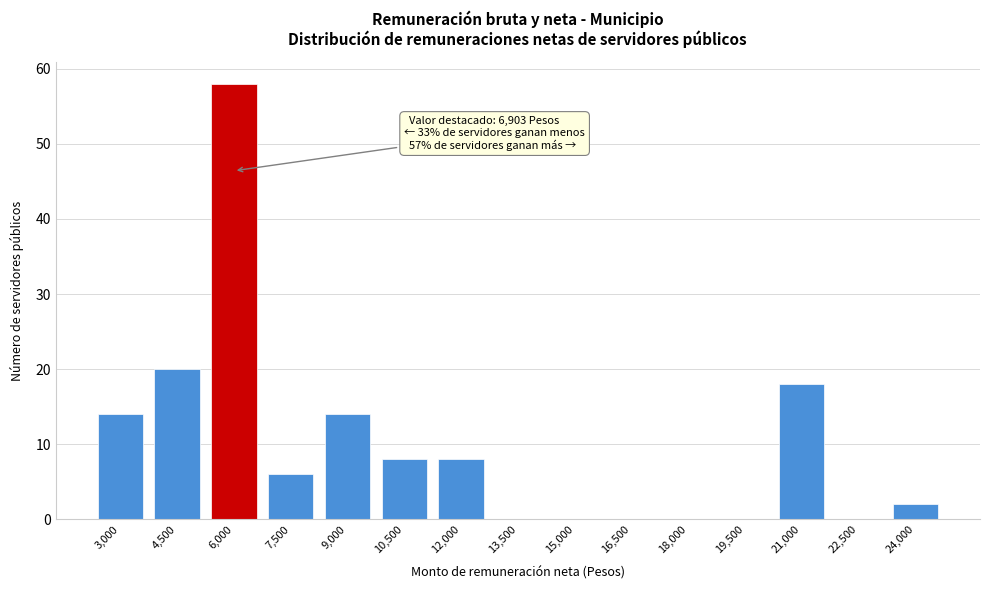

Reading left to right, list all the values displayed in this chart.

3,000=14	4,500=20	6,000=58	7,500=6	9,000=14	10,500=8	12,000=8	13,500=0	15,000=0	16,500=0	18,000=0	19,500=0	21,000=18	22,500=0	24,000=2